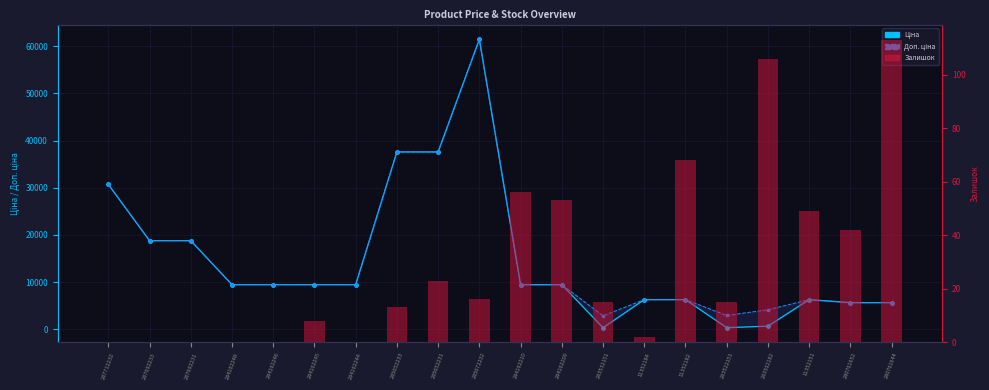

What is the sum of the Доп. ціна values at 284162246 and 285672232?

70914.3